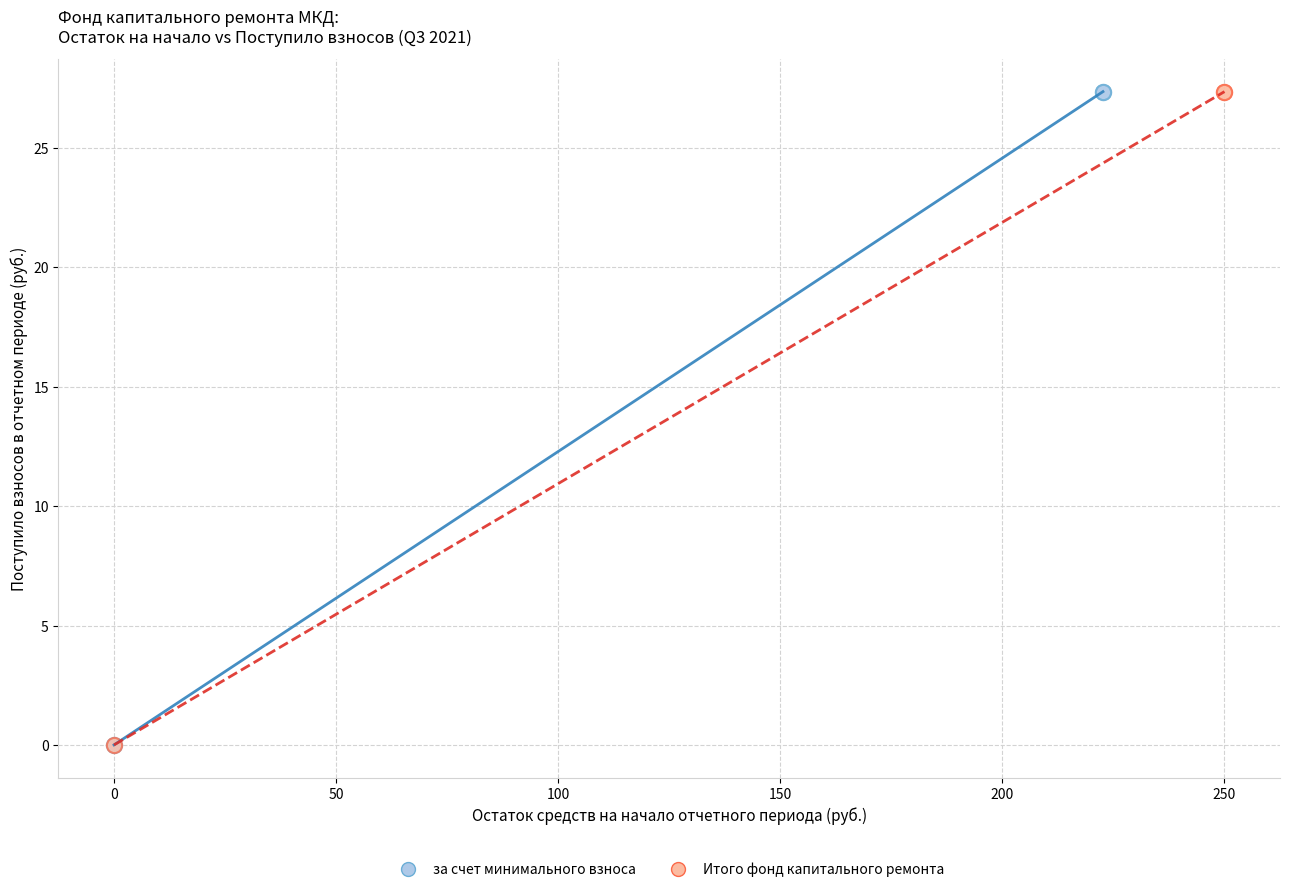

What are all the series names shown in the legend?

за счет минимального взноса, Итого фонд капитального ремонта